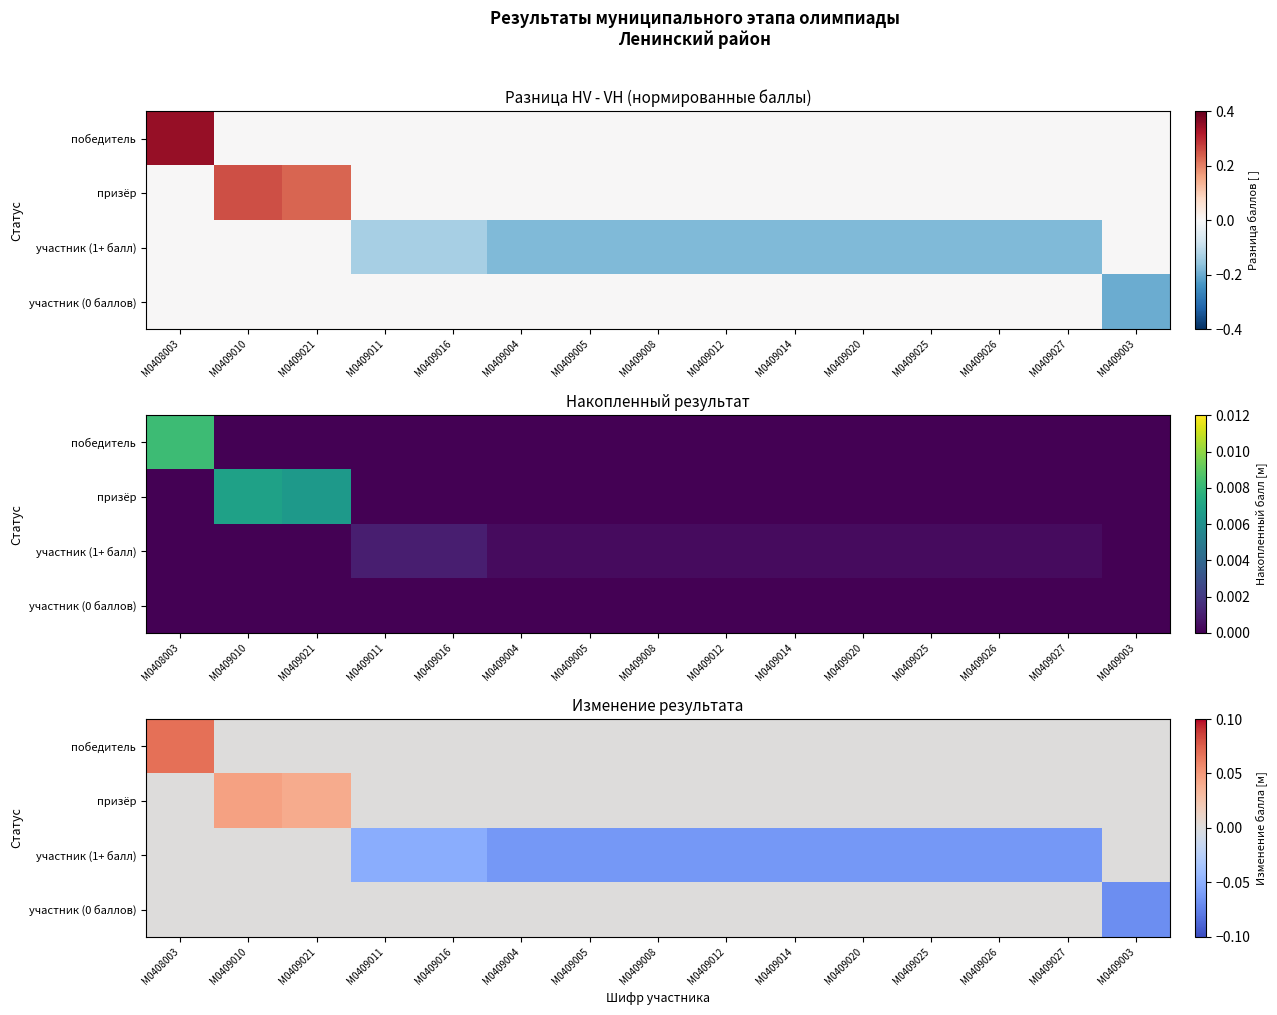

True or false: призёр has a value of 0.0 at М0409026.

False